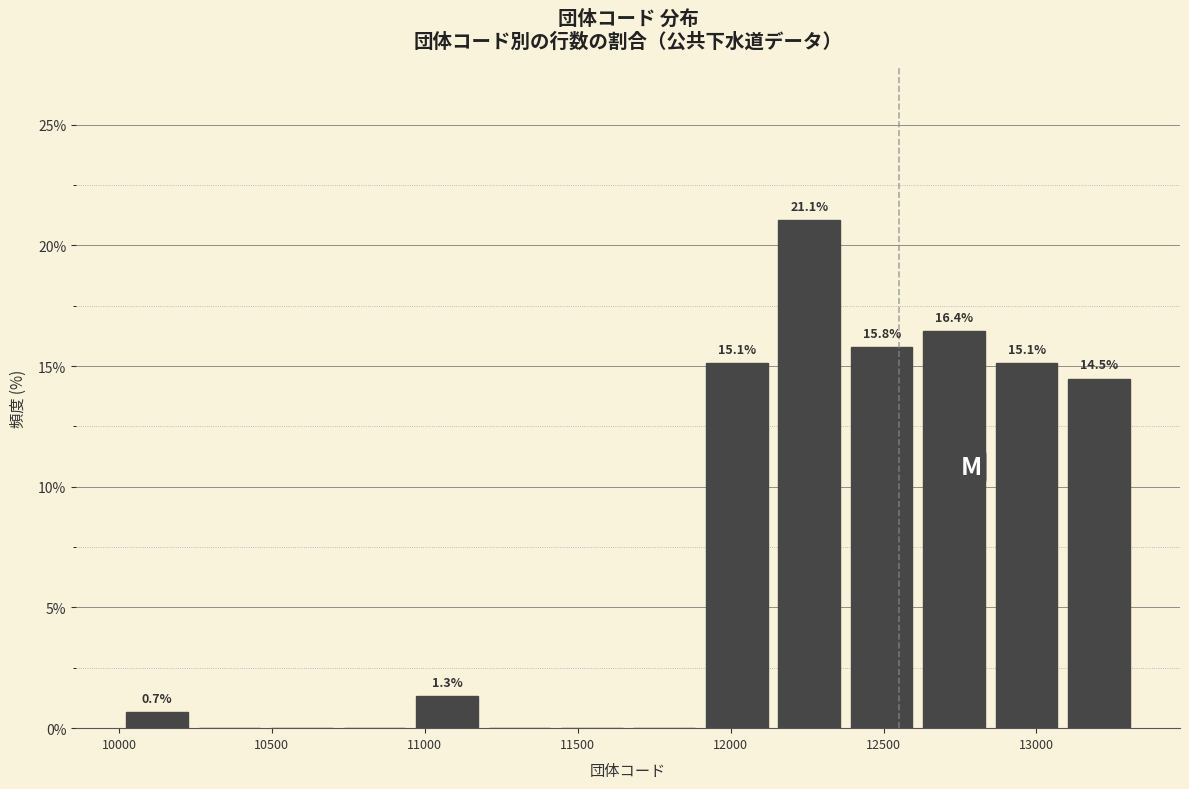

Which range on the x-axis has the tallest bar?

12150 to 12400